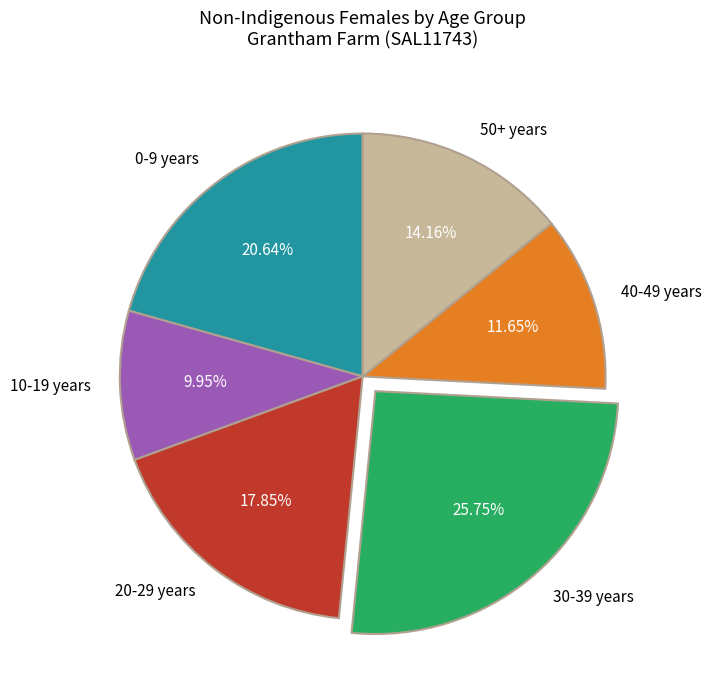

Approximately how many times larger is the value at 20-29 years compared to 10-19 years?

1.8